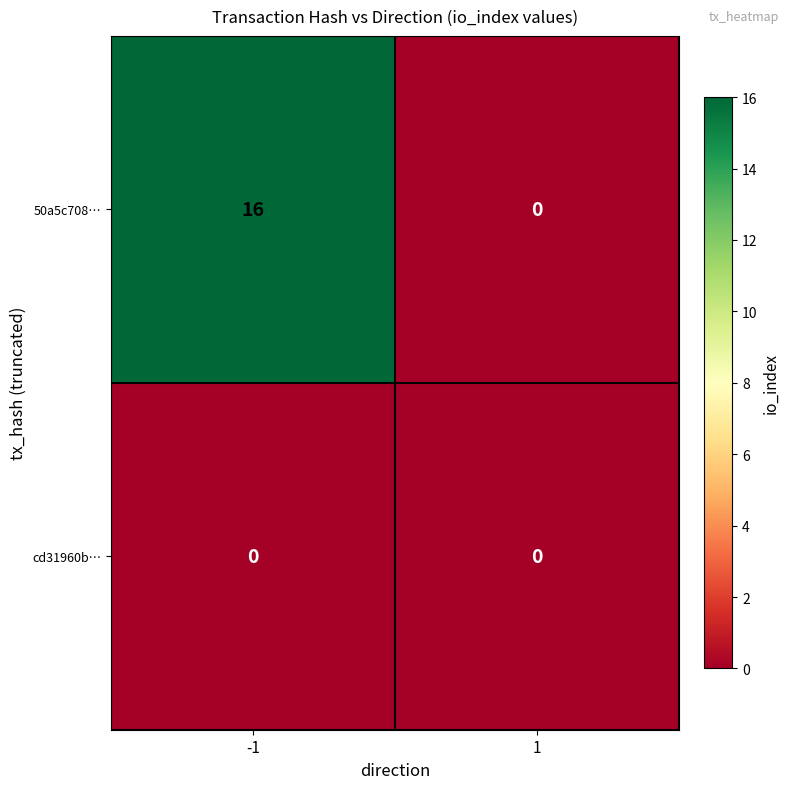

At which category does the chart reach its peak across all series?

-1